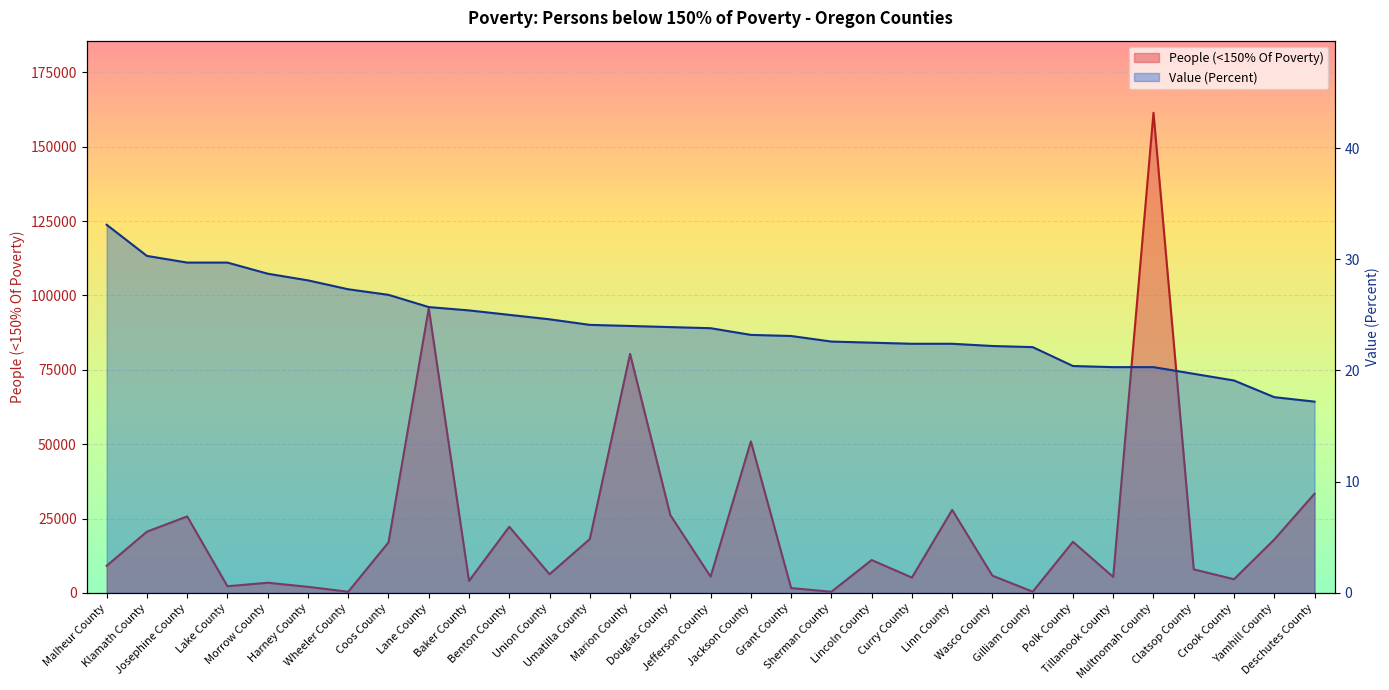

True or false: People (<150% Of Poverty) has a value of 17189.0 at Polk County.

True